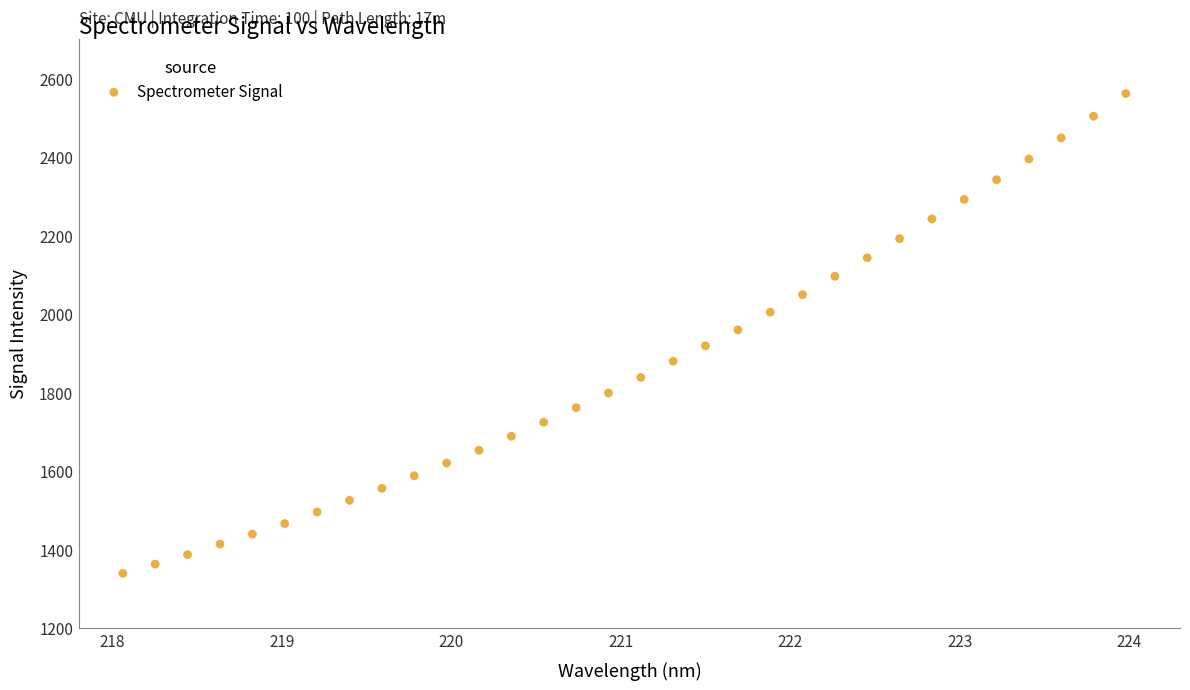

What is the range of X values (max minus min)?

5.9